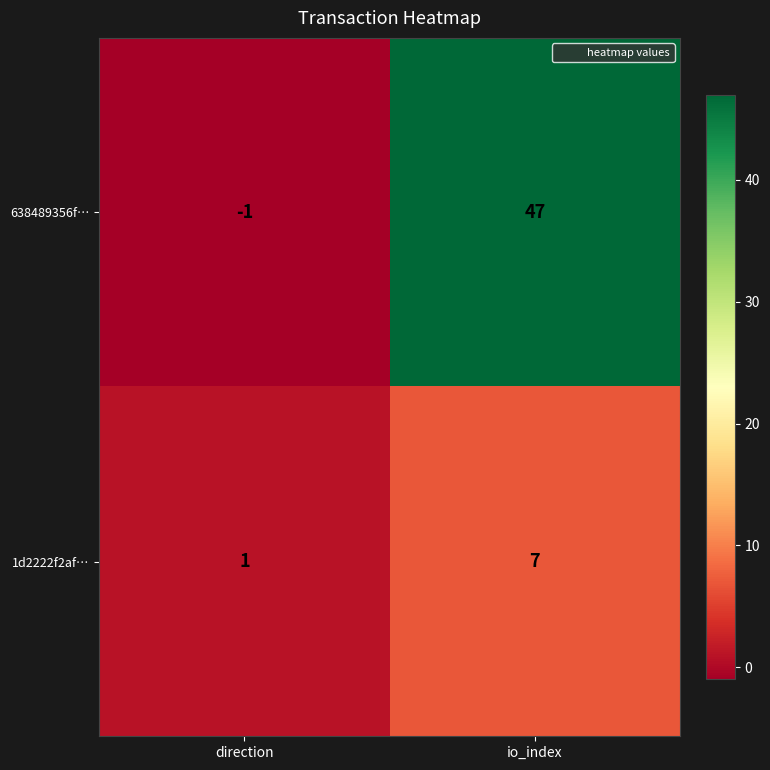

The value of 1d2222f2af… at io_index is 7. True or false?

True